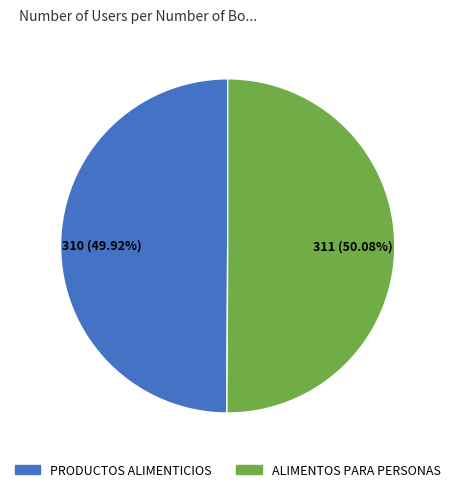

Is there a majority slice in this chart?

Yes